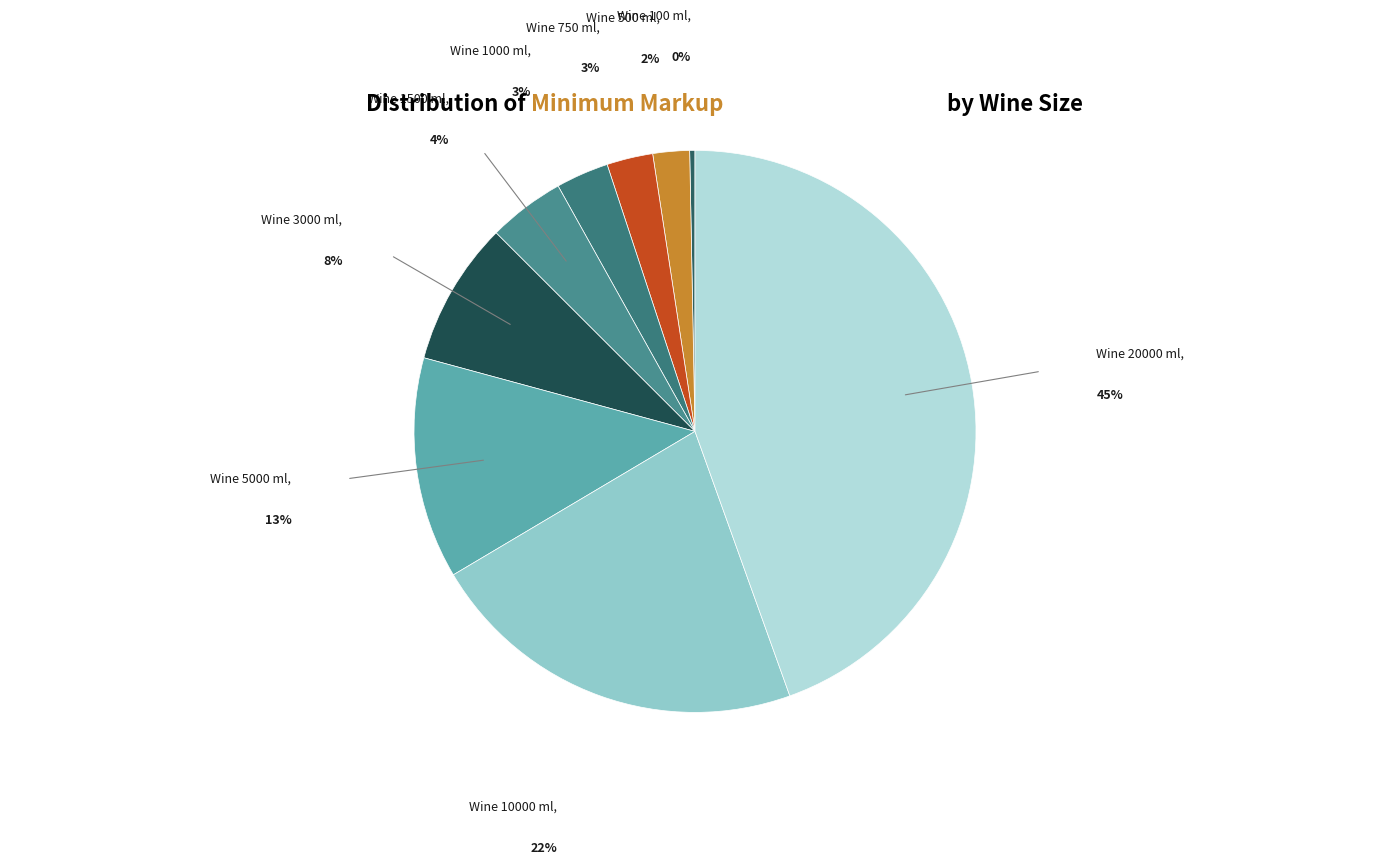

How many slices are in this pie chart?

9